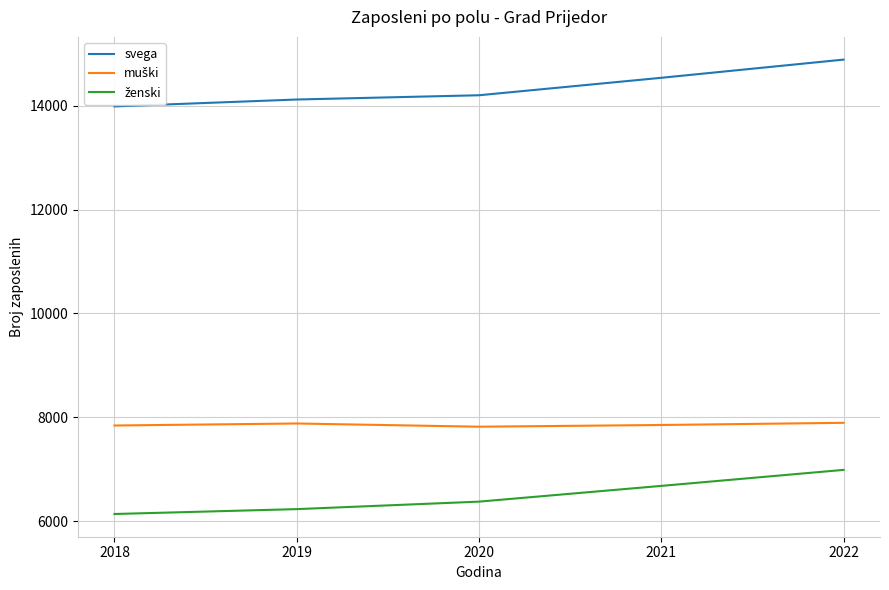

What is the difference between the svega values at 2019 and 2022?

768